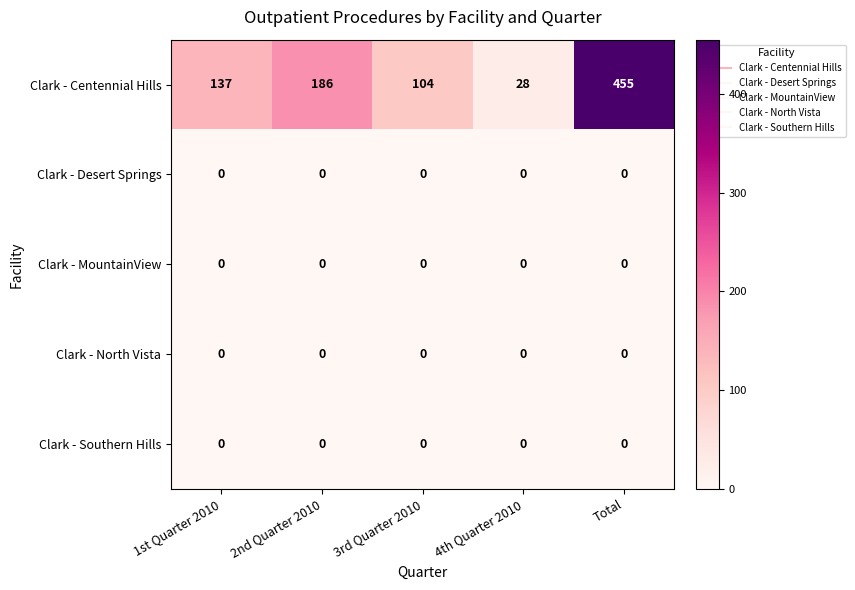

What is the total value across all series at 3rd Quarter 2010?

104